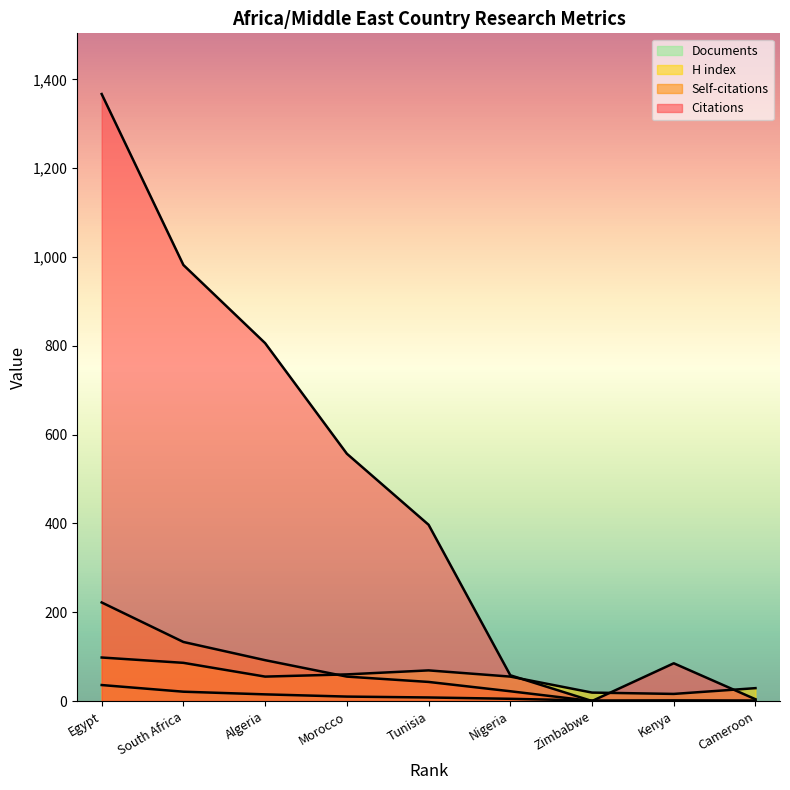

How many lines are shown in the chart?

4